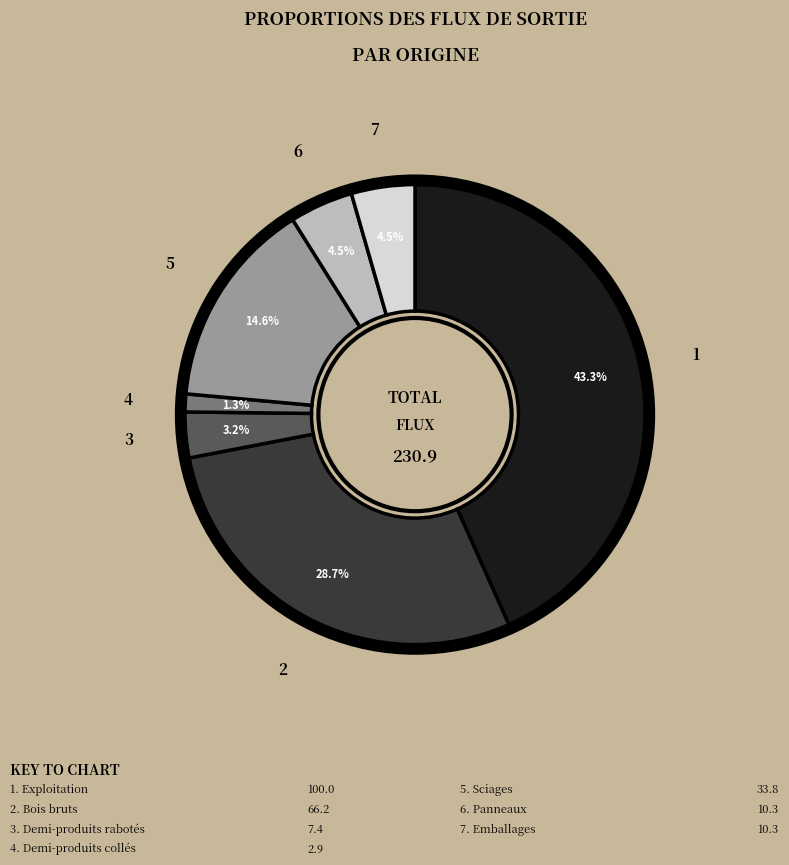

Is there any slice that represents more than half of the pie?

No